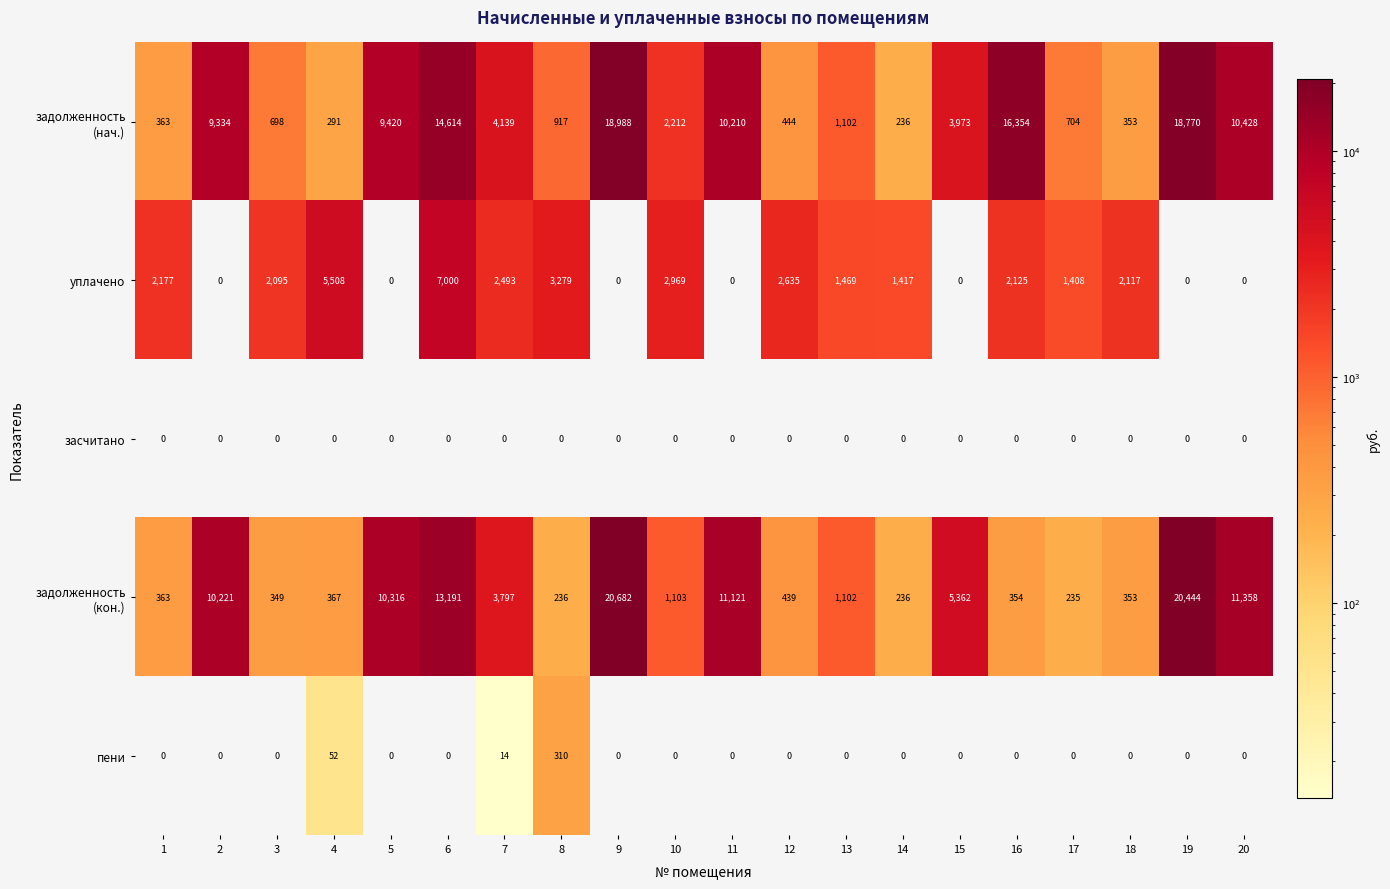

At which label is пени closest to 155?

4